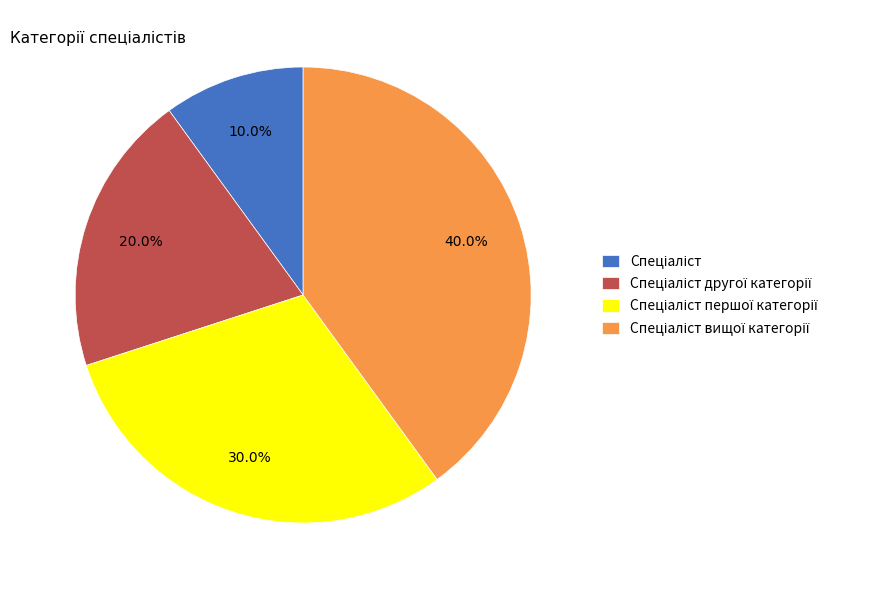

Is there any slice that represents more than half of the pie?

No